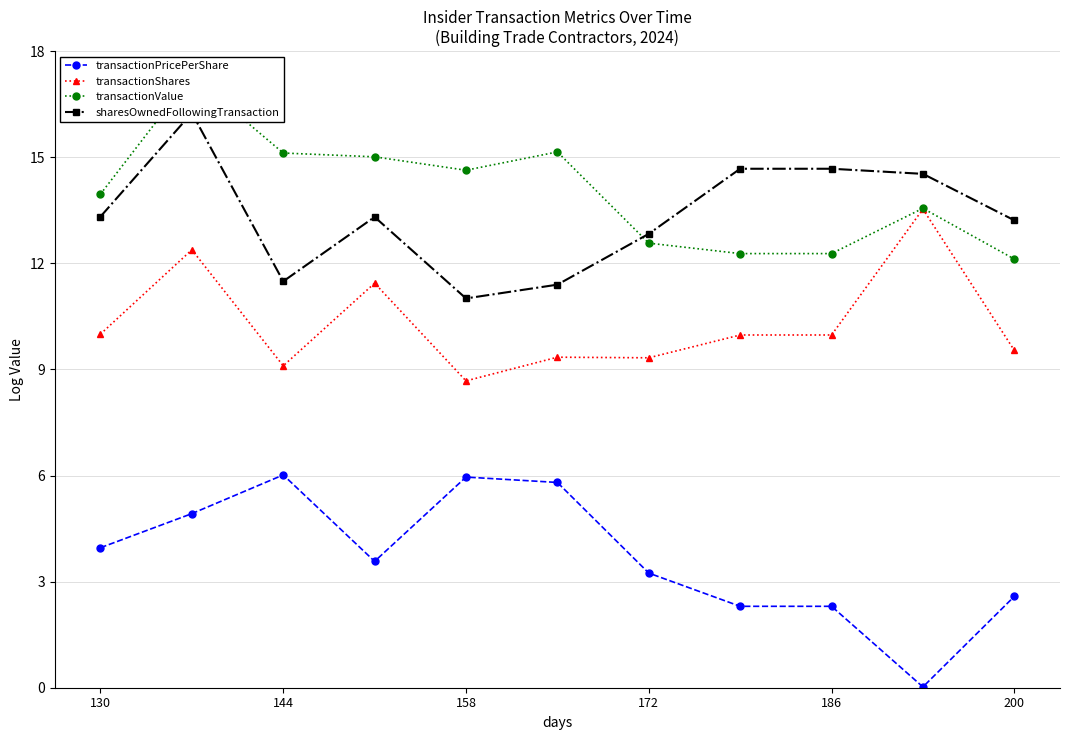

What is the difference between the transactionPricePerShare values at 144 and 186?

3.7